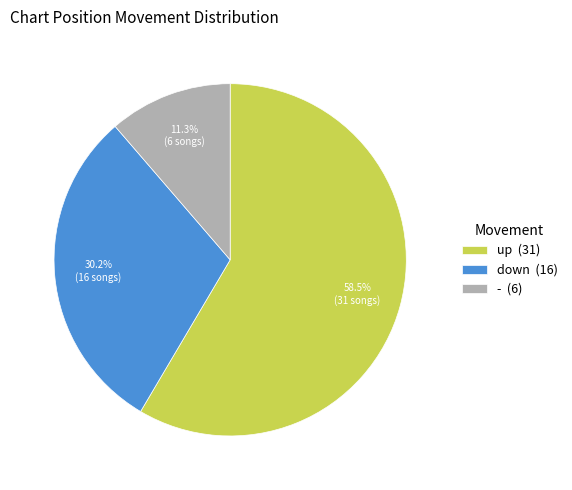

Which has a higher value, - (6) or down (16)?

down (16)